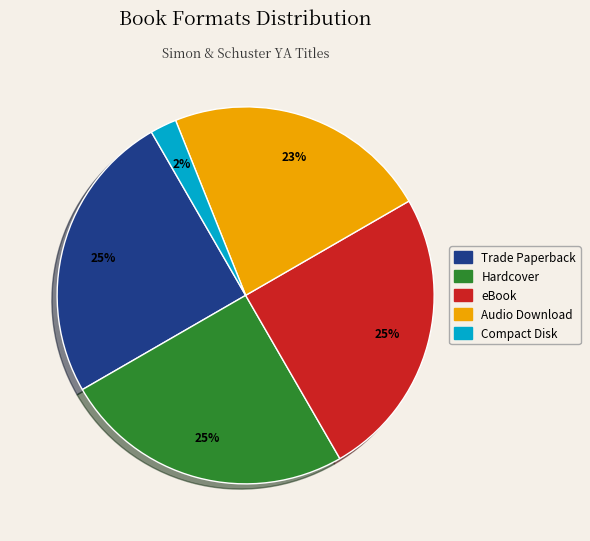

Is the sum of Compact Disk and Audio Download greater than half?

No